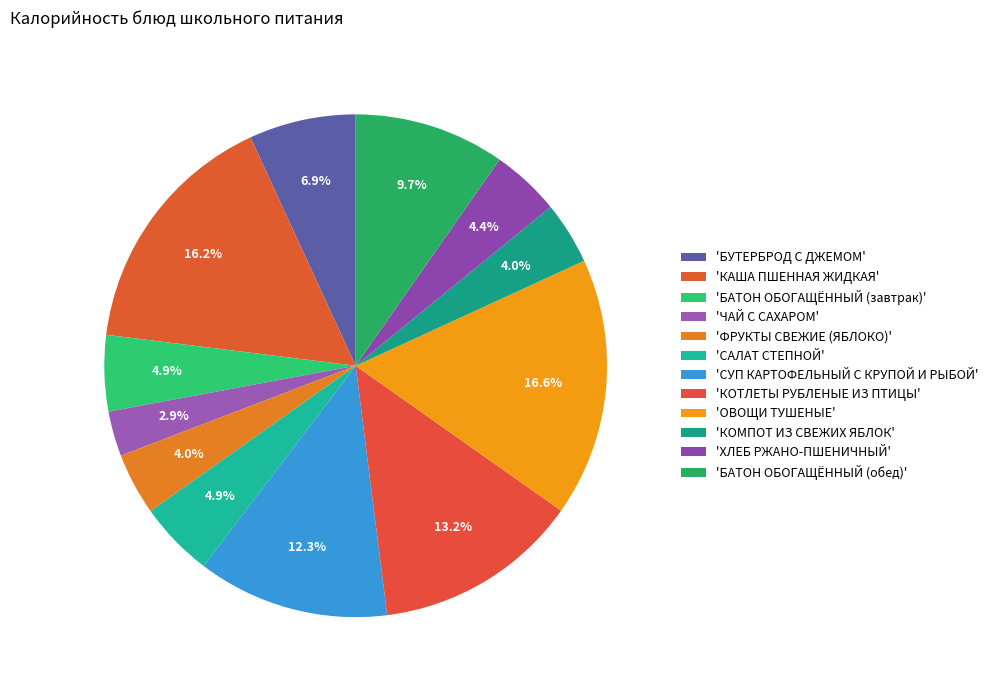

How many slices are in this pie chart?

12